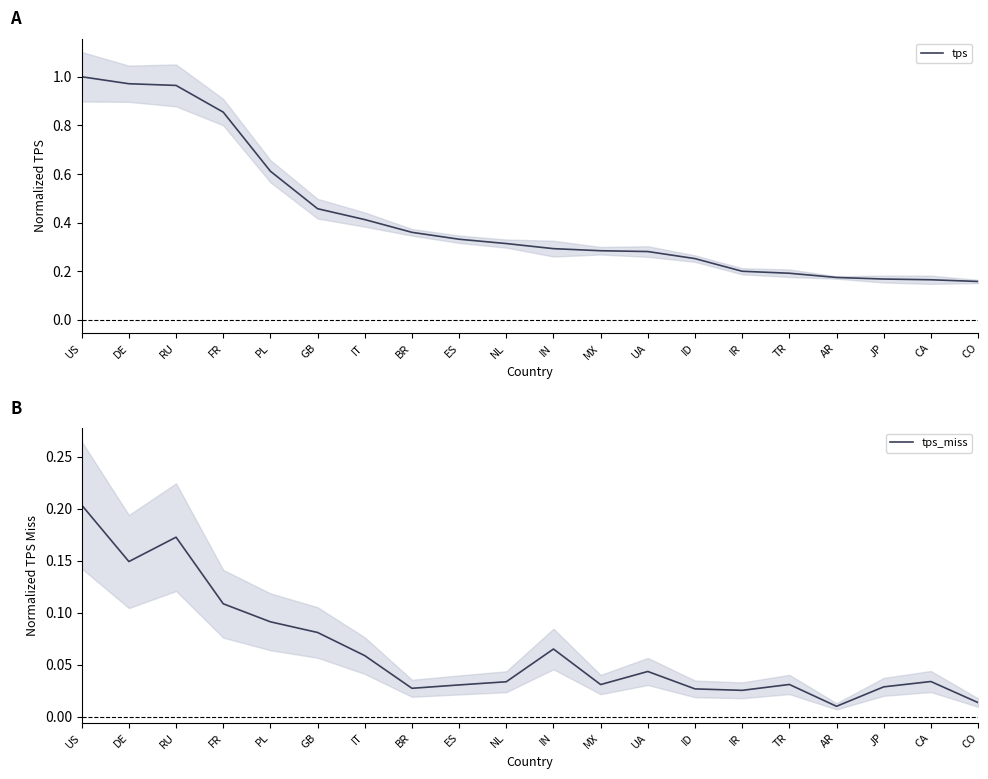

At which category does tps_miss reach its first local valley?

DE